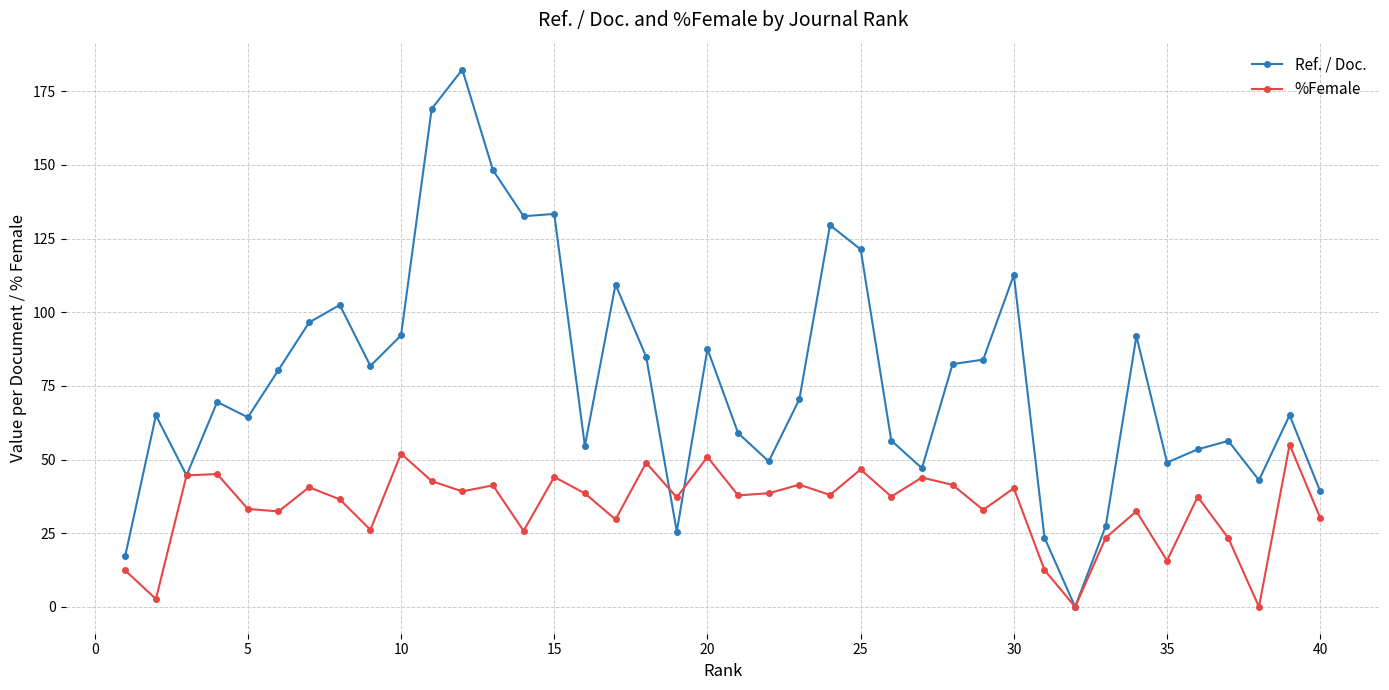

What is the value of the %Female point at the 7th from the left?

40.6